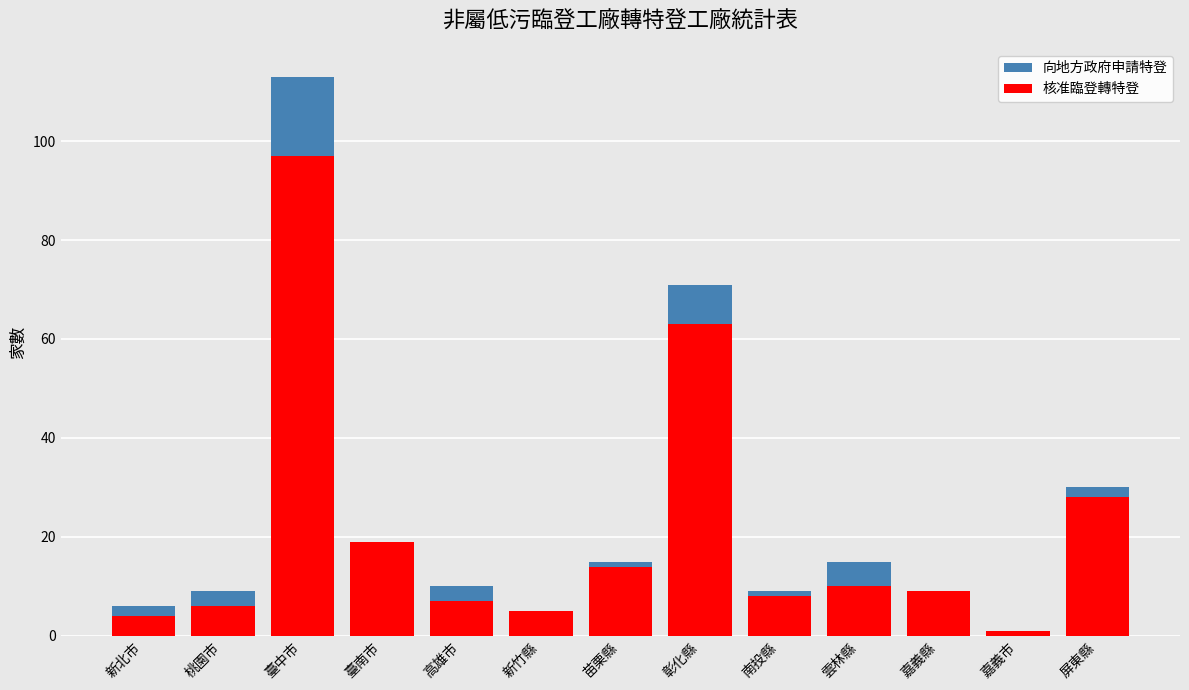

What is the difference between the maximum and minimum values in the 核准臨登轉特登 series?

96